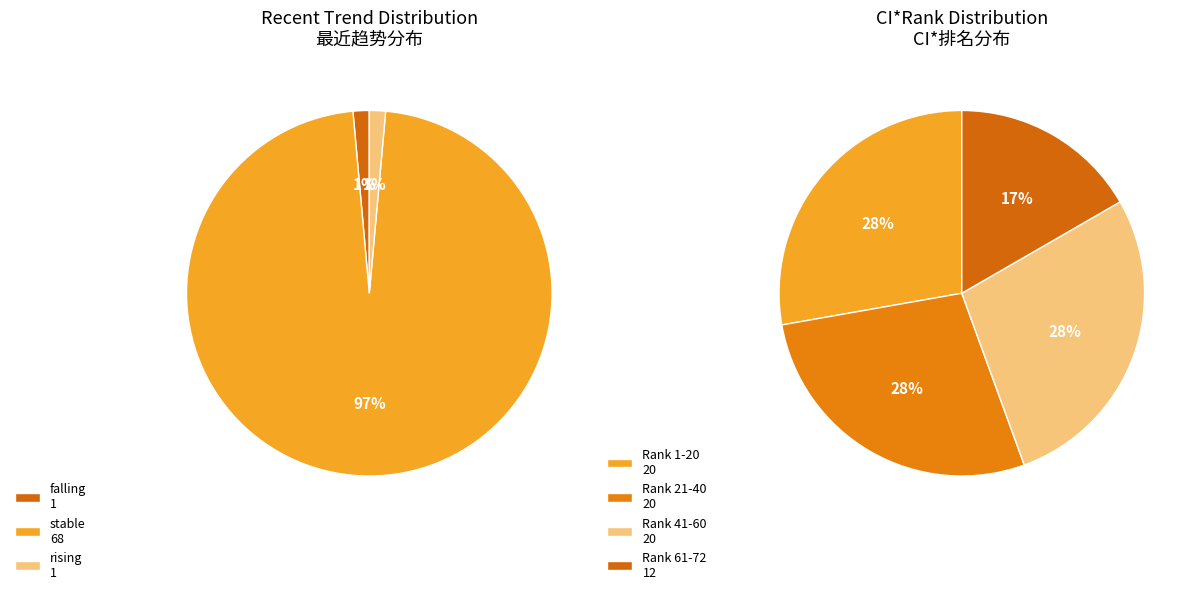

Rank the categories by value from lowest to highest.

falling, rising, stable